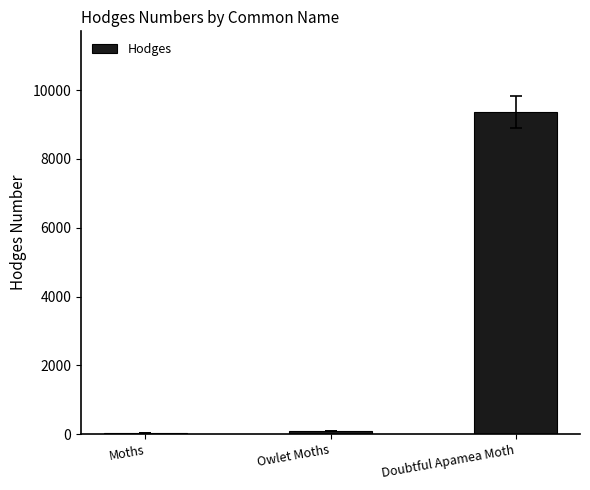

At which category does the chart reach its peak across all series?

Doubtful Apamea Moth